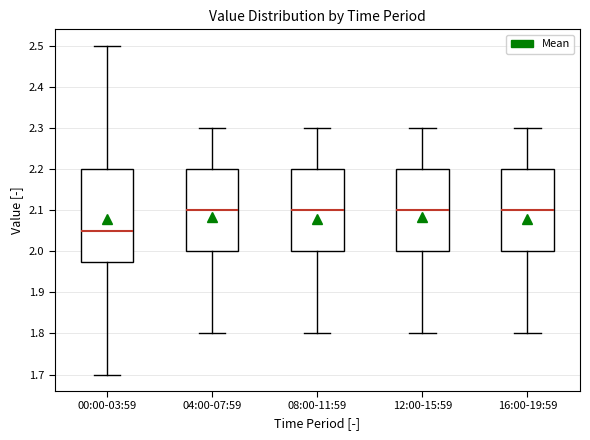

Which box's median line is the lowest?

00:00-03:59